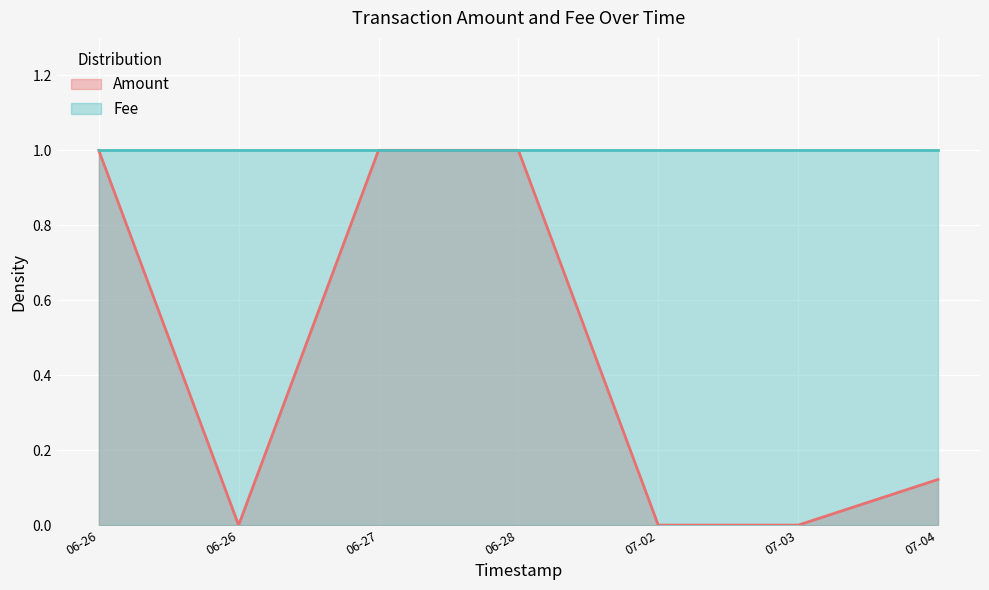

How many lines are shown in the chart?

2